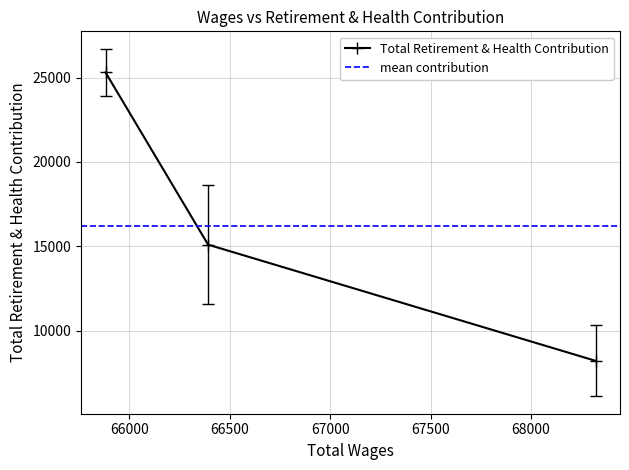

Reading right to left, transcribe all the data shown in this chart.

65881.0=25309	66392.0=15095	68322.0=8209